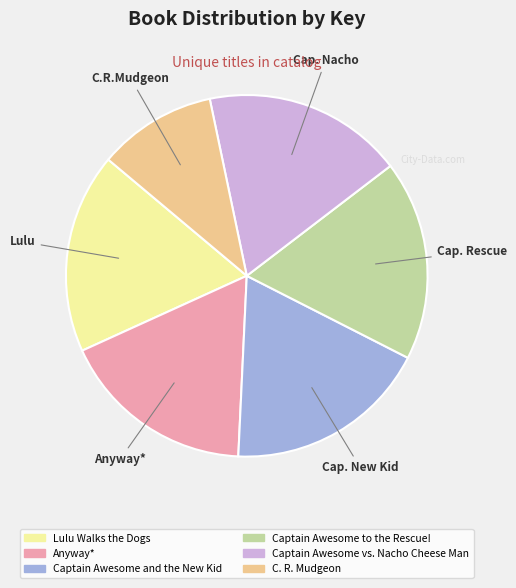

How many slices are in this pie chart?

6